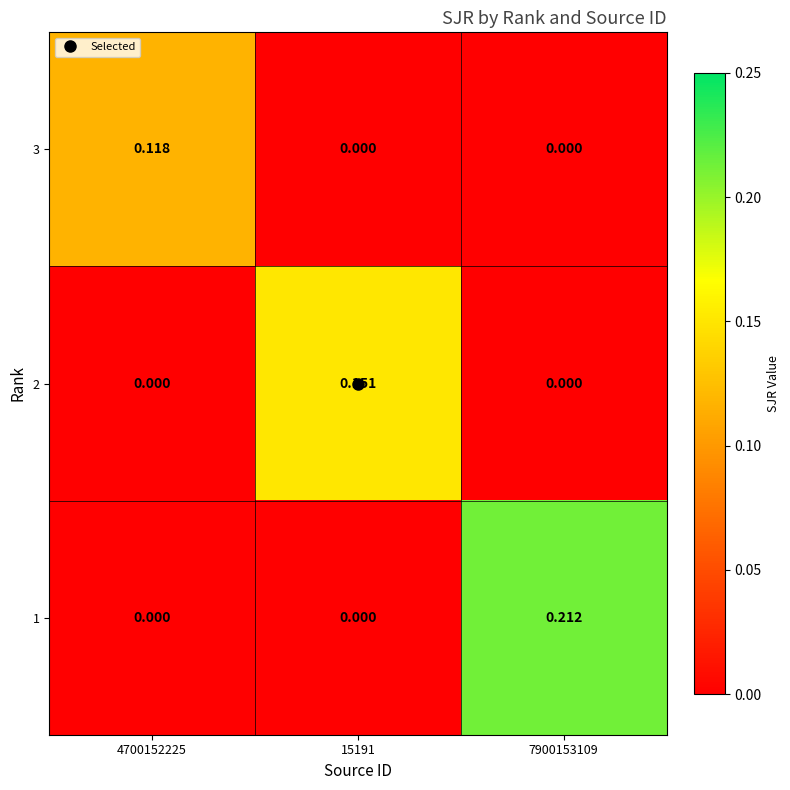

Is the value of 2 at 15191 greater than the value of 1 at 7900153109?

No